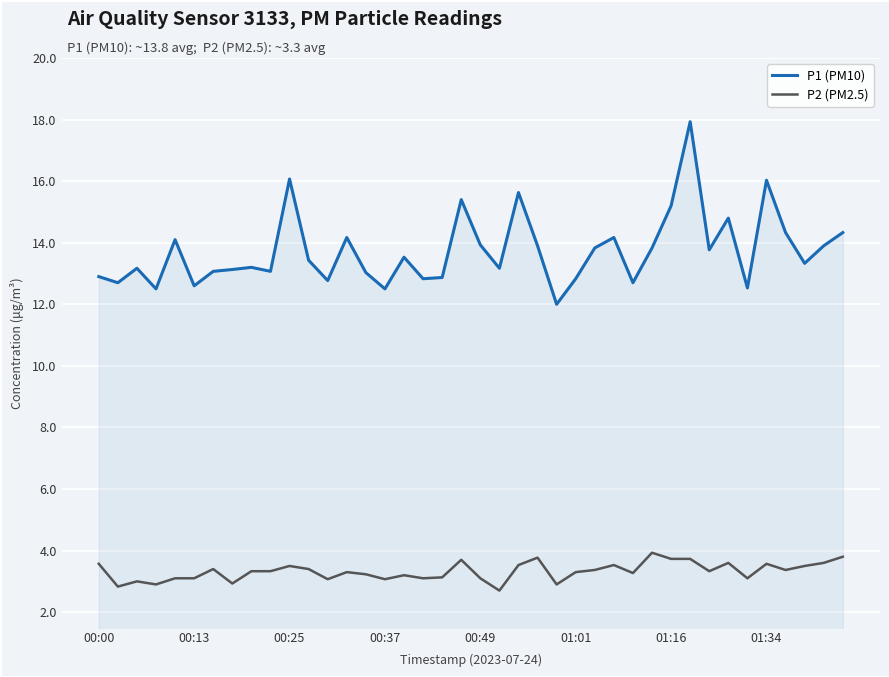

What is the difference between the maximum and minimum values in the P2 (PM2.5) series?

1.2